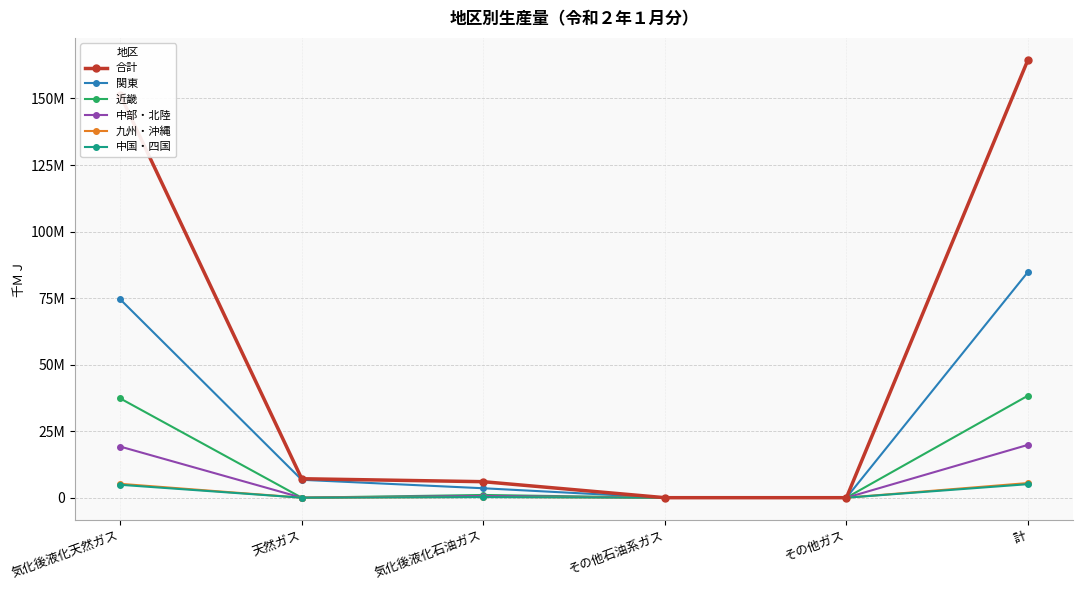

True or false: 近畿 and 合計 cross at least once.

False